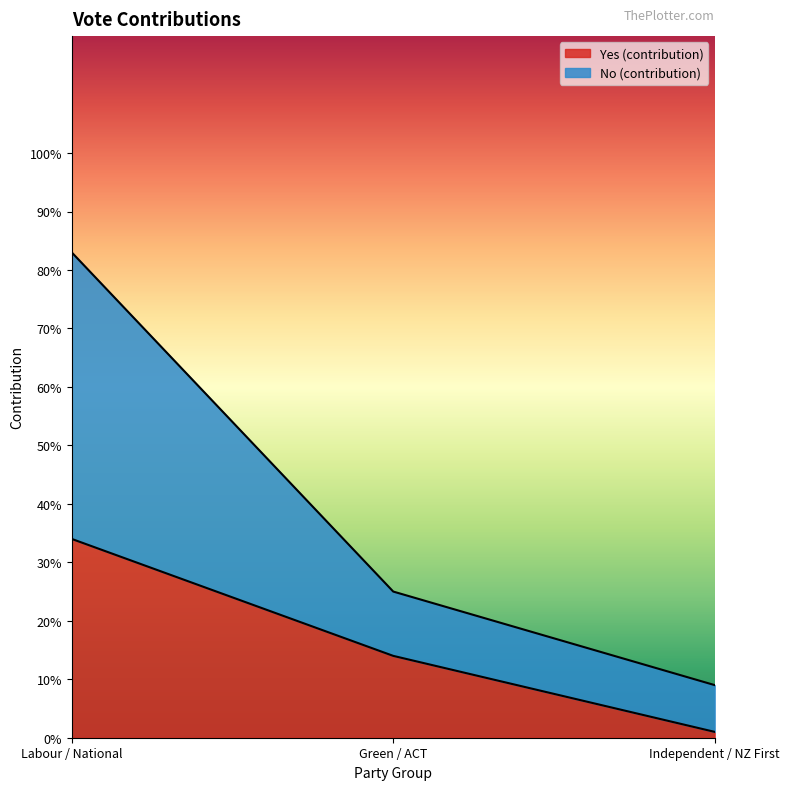

What is the average value of the Yes (contribution) series?

16